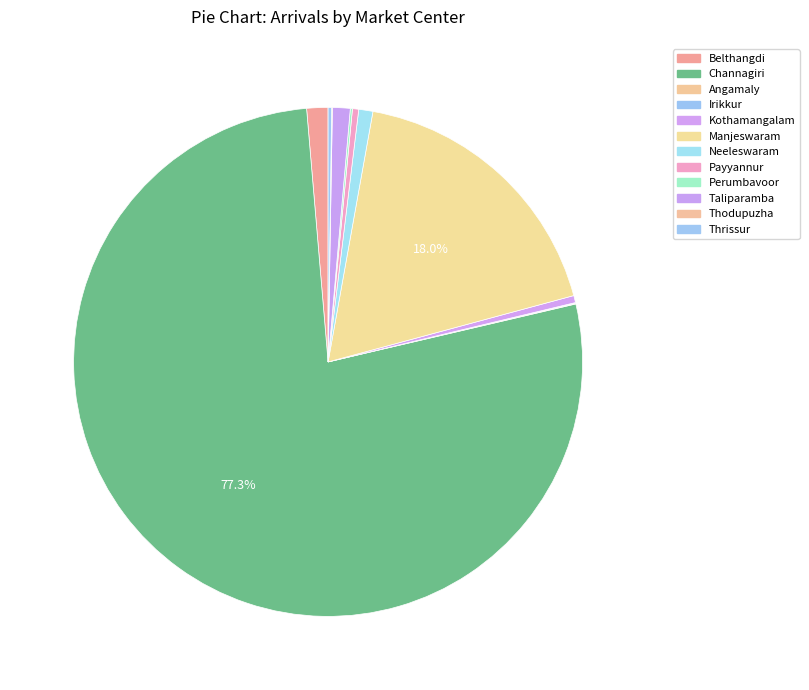

Which slice is the smallest?

Angamaly